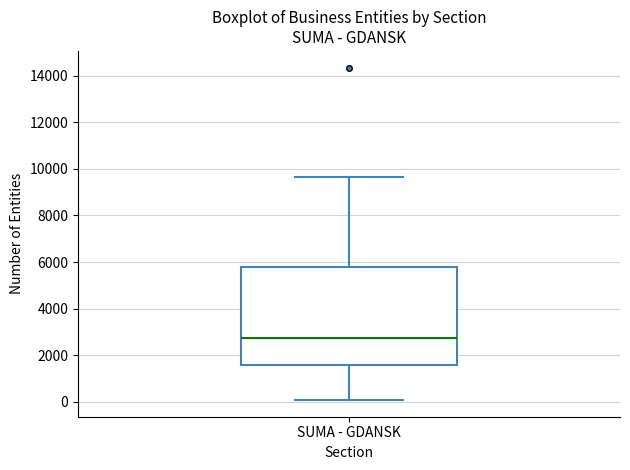

Transcribe this box plot: give where the median line is, the range the box spans, and where the two whiskers end, as read against the y-axis. The values are not printed on the chart, so give them approximately, as read against the axis.

median 2800, box 1600 to 5800, whiskers 0 to 9600